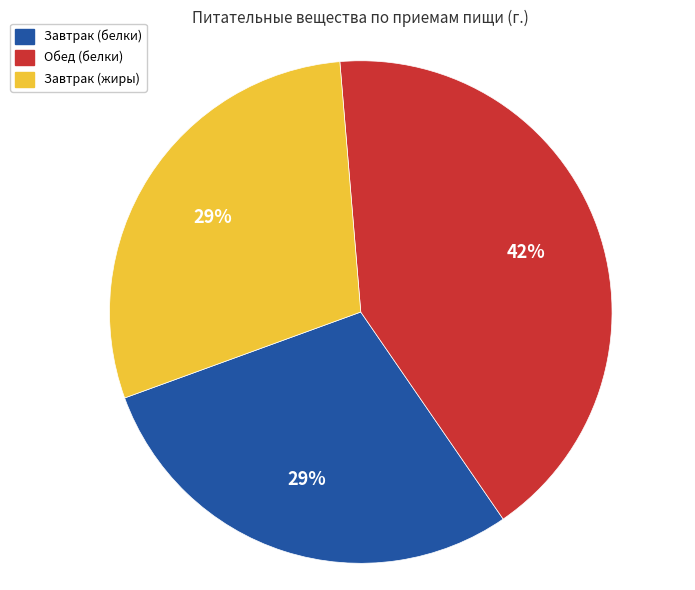

To the nearest percent, what is the average slice percentage?

33%